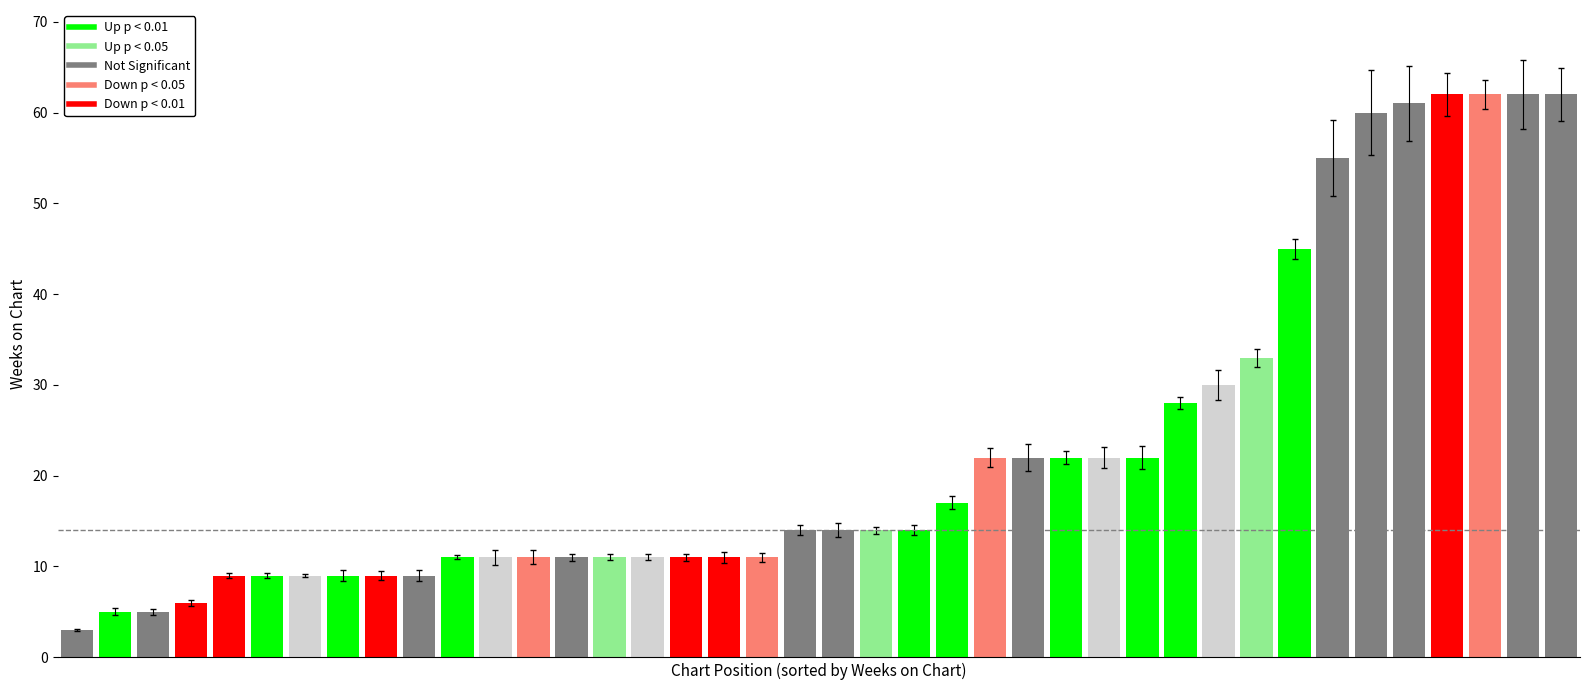

What is the sum of all values?

915